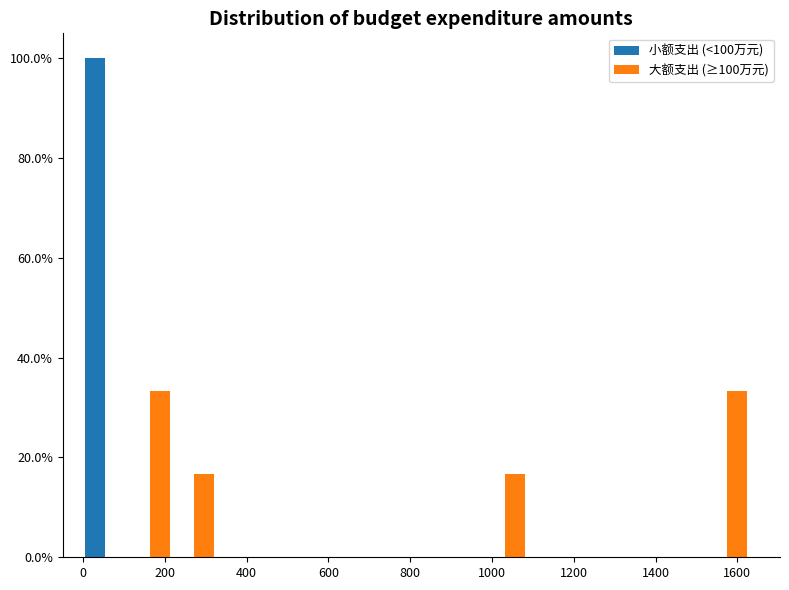

In the 小额支出 (<100万元) series, which range on the x-axis has the tallest bar?

0 to 100